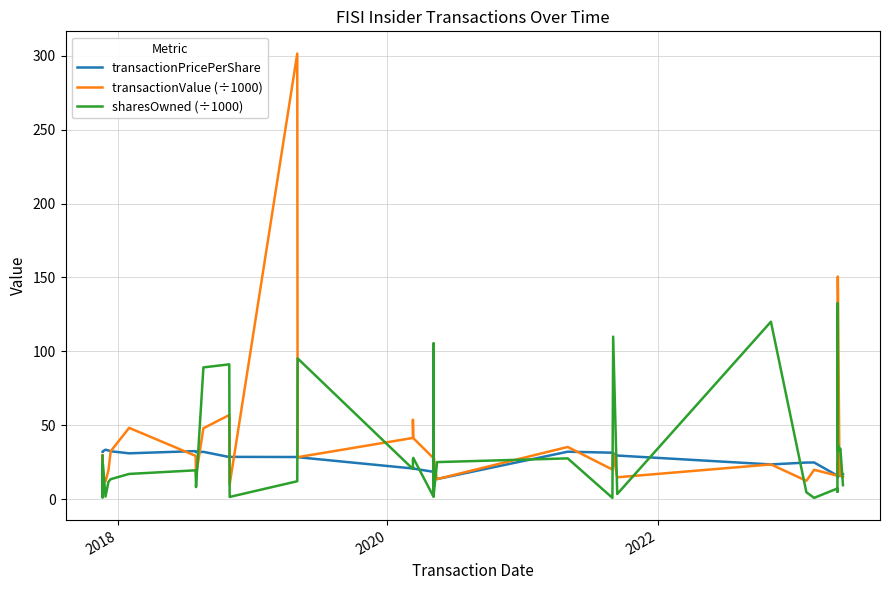

The sharesOwned (÷1000) series shows 171.3 at 13. True or false?

False